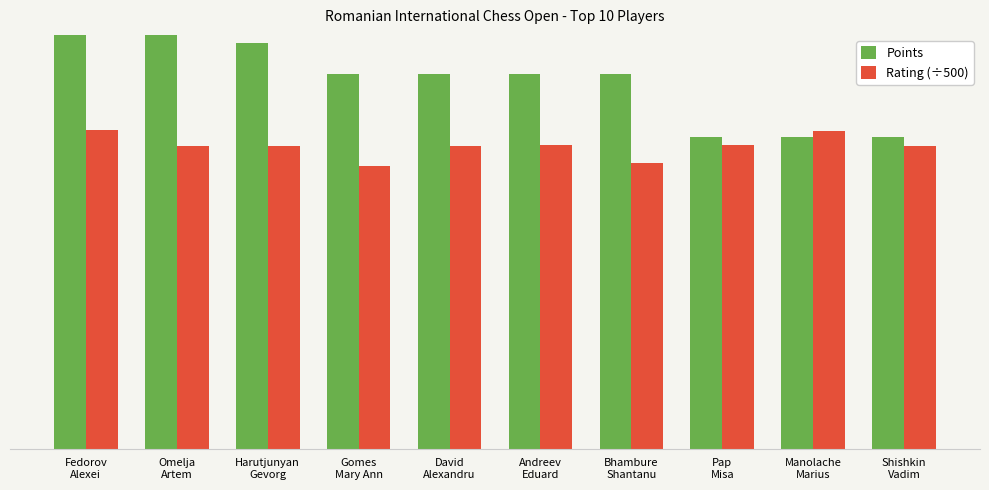

How many groups of bars are there?

10